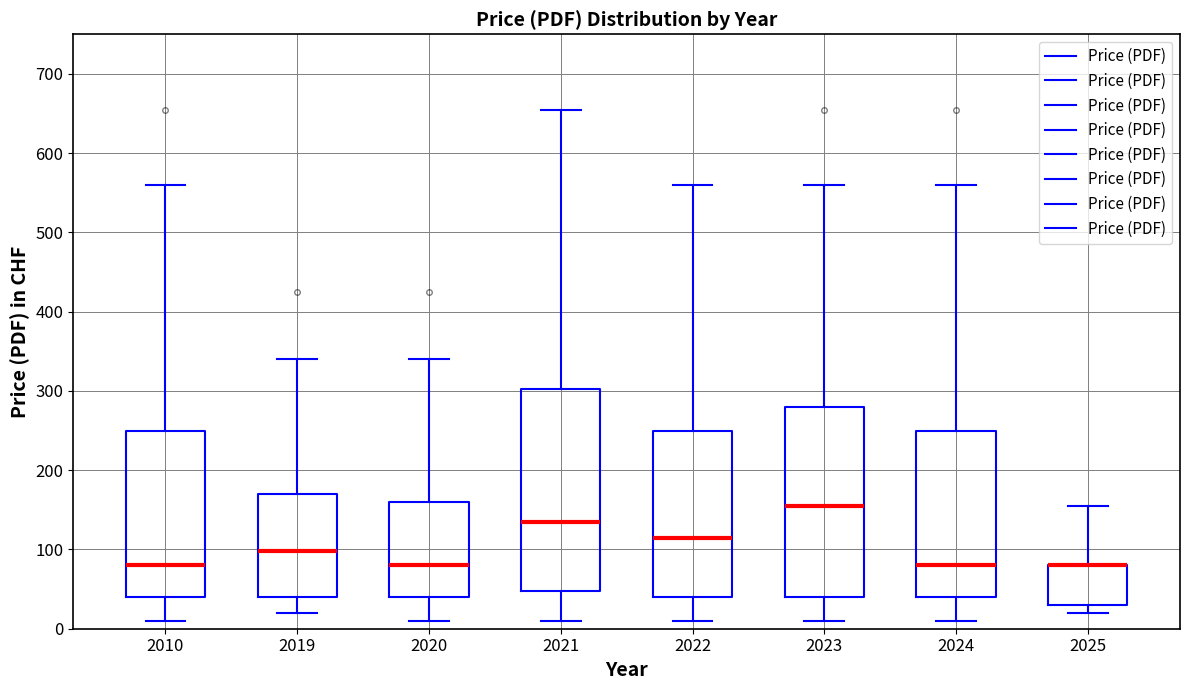

Reading left to right, transcribe this box plot: for each box, give where its median line is, the range the box spans, and where its two whiskers end, as read against the y-axis. The values are not printed on the chart, so give them approximately, as read against the axis.

2010: median 80, box 40 to 250, whiskers 10 to 560
2019: median 100, box 40 to 170, whiskers 20 to 340
2020: median 80, box 40 to 160, whiskers 10 to 340
2021: median 140, box 50 to 300, whiskers 10 to 660
2022: median 120, box 40 to 250, whiskers 10 to 560
2023: median 160, box 40 to 280, whiskers 10 to 560
2024: median 80, box 40 to 250, whiskers 10 to 560
2025: median 80 (drawn on the box's upper edge), box 30 to 80, whiskers 20 to 160